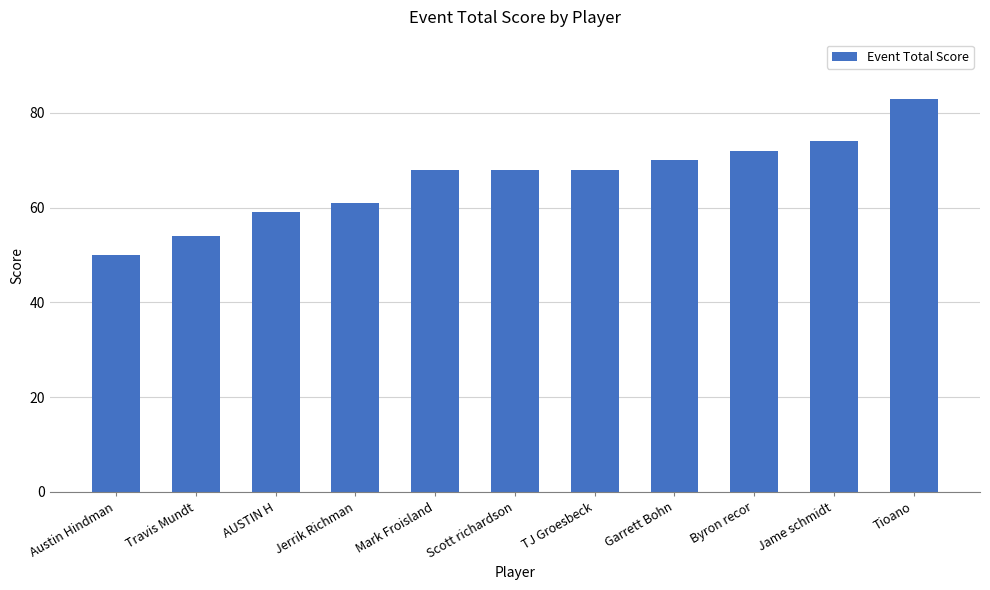

What is the label of the 6th bar from the left?

Scott richardson